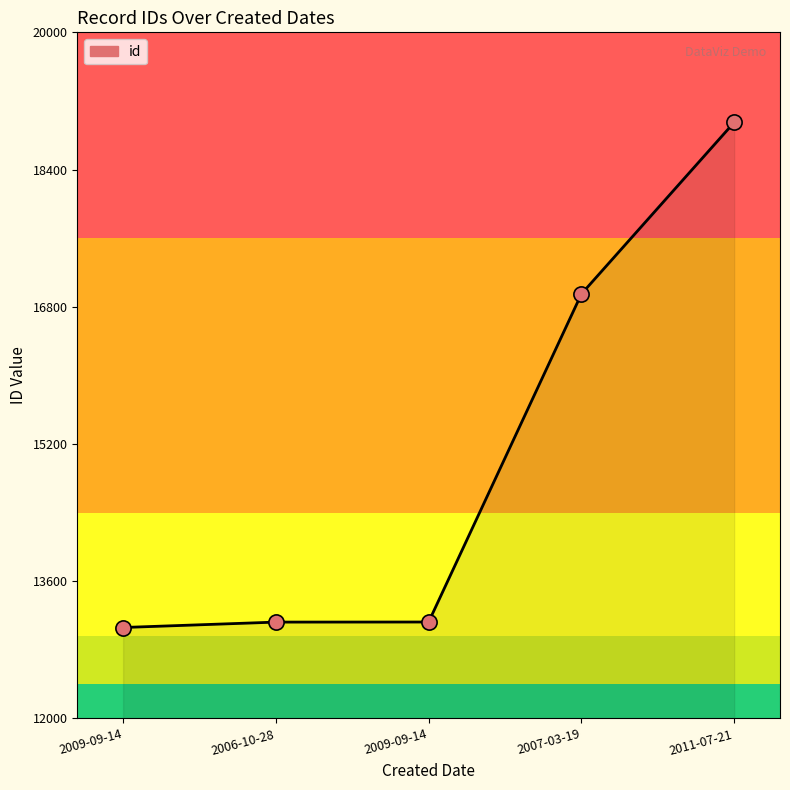

Between 2011-07-21 and 2007-03-19, which is larger?

2011-07-21